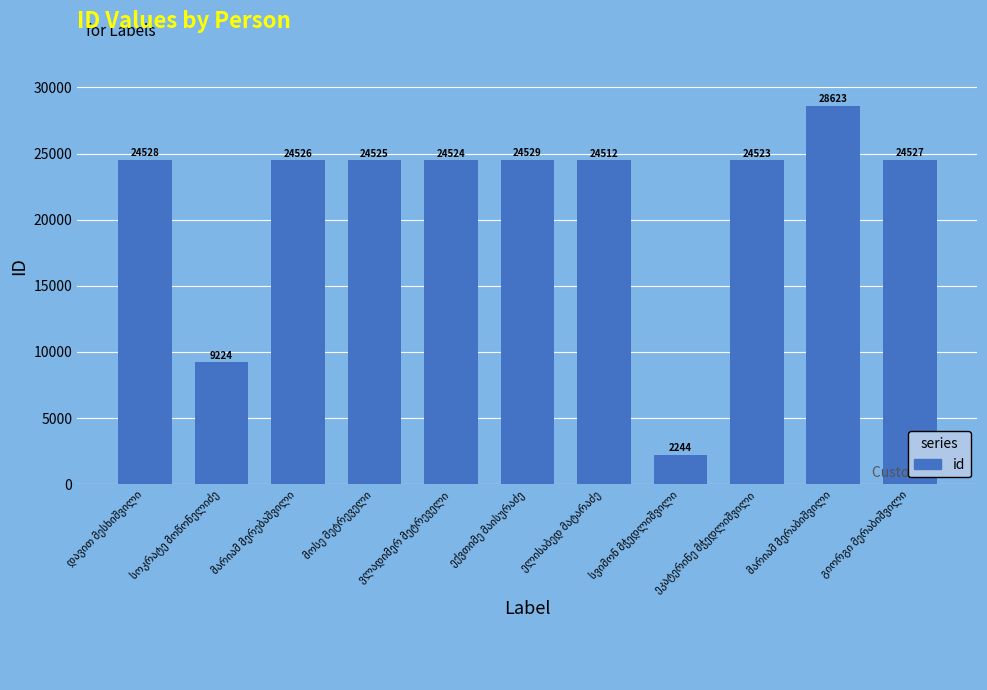

What is the minimum value shown in the chart?

2244